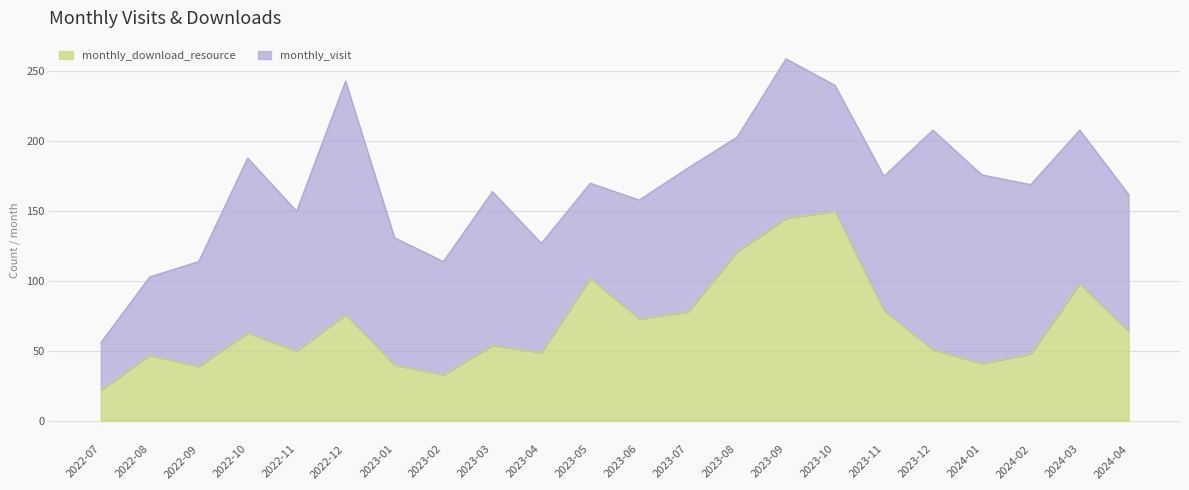

How many lines are shown in the chart?

2